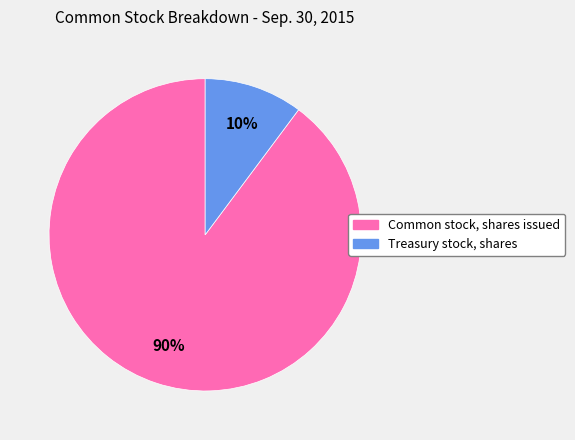

What percentage is the Common stock, shares issued slice, to the nearest percent?

90%